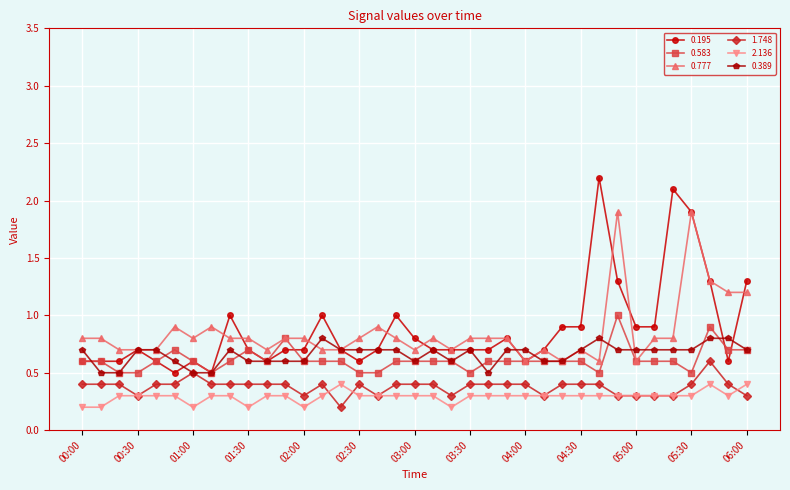

Rank the series by their maximum value, from lowest to highest.

2.136, 1.748, 0.389, 0.583, 0.777, 0.195